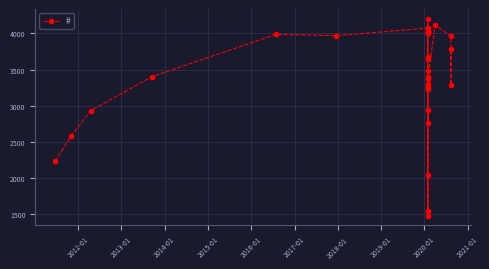

Count the number of values greater than 3474.

14